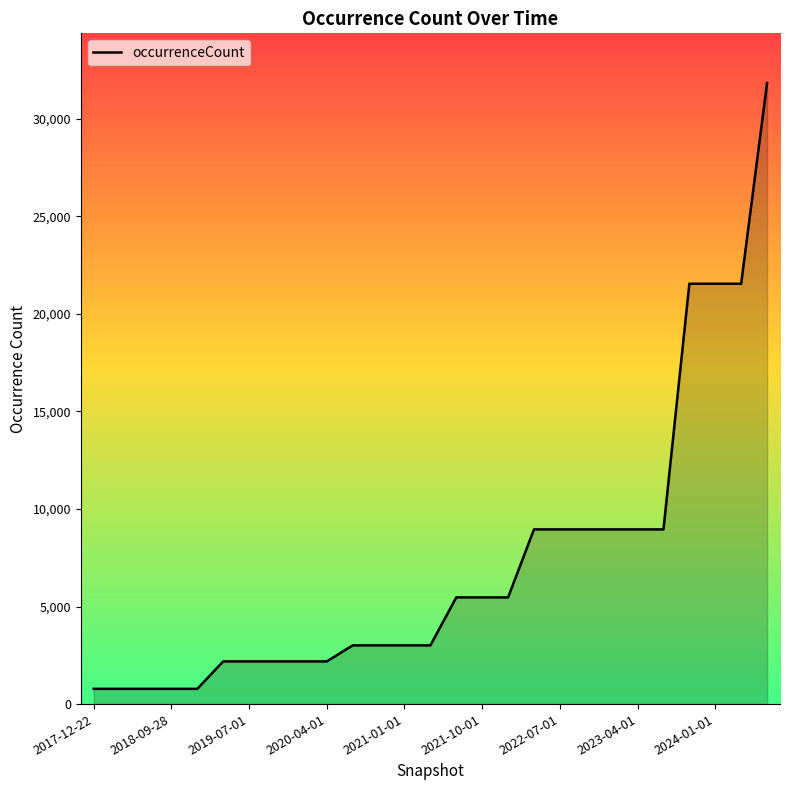

What is the difference between the maximum and second lowest values?

31051